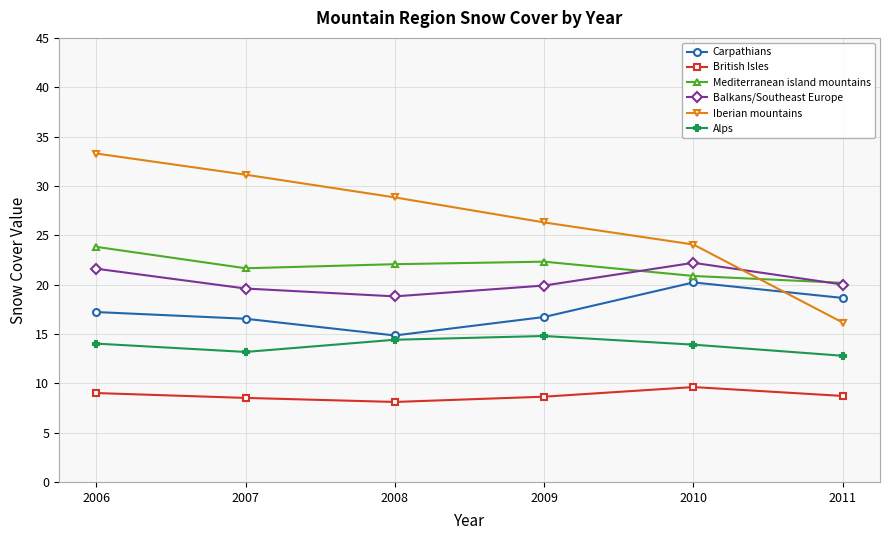

Is the value of Alps at 2010 greater than the value of Carpathians at 2006?

No